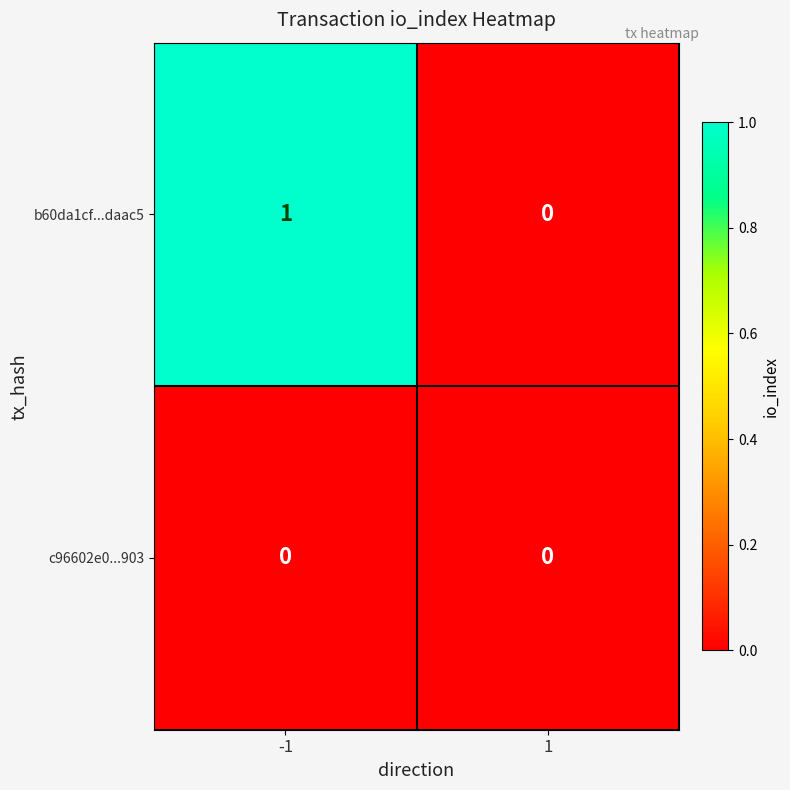

Reading left to right, list all the values displayed in this chart.

b60da1cf...daac5: -1=1	1=0
c96602e0...903: -1=0	1=0